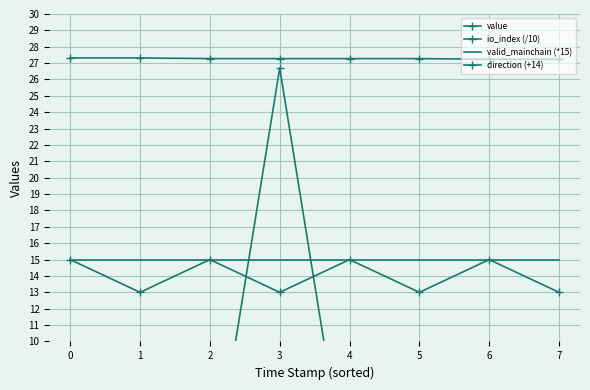

At how many categories does at least one series exceed 6?

8